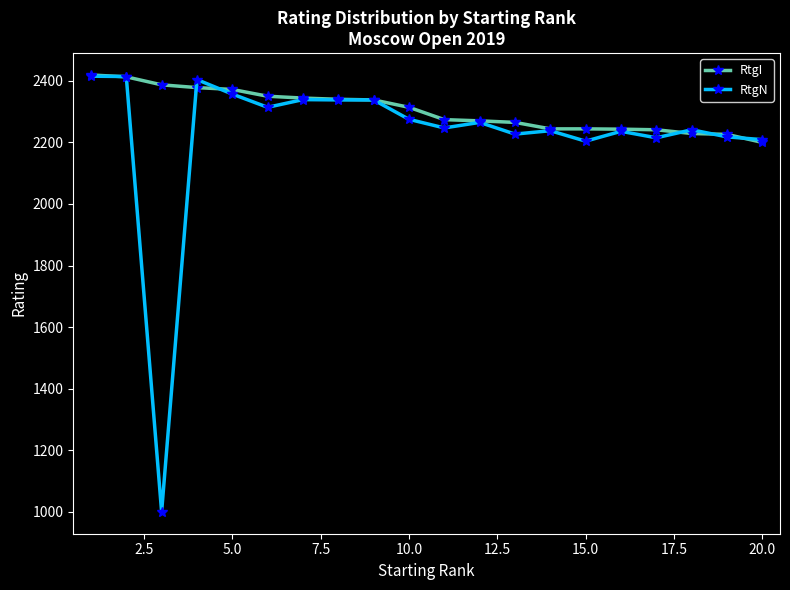

List the series in order of their overall mean, highest first.

RtgI, RtgN